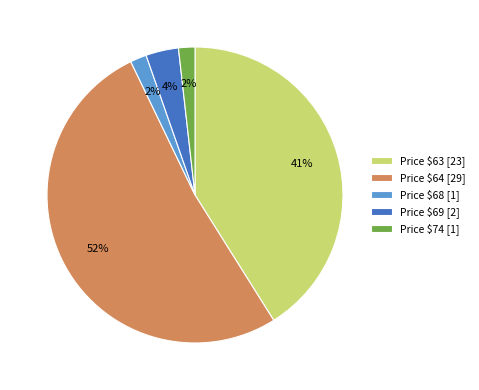

Does Price $69 [2] represent more than half of the total?

No